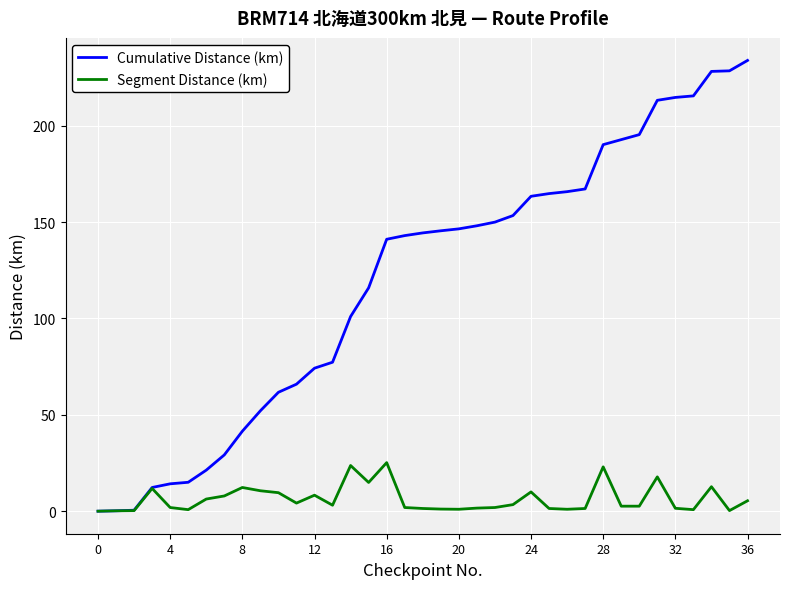

How many categories are shown in the chart?

37